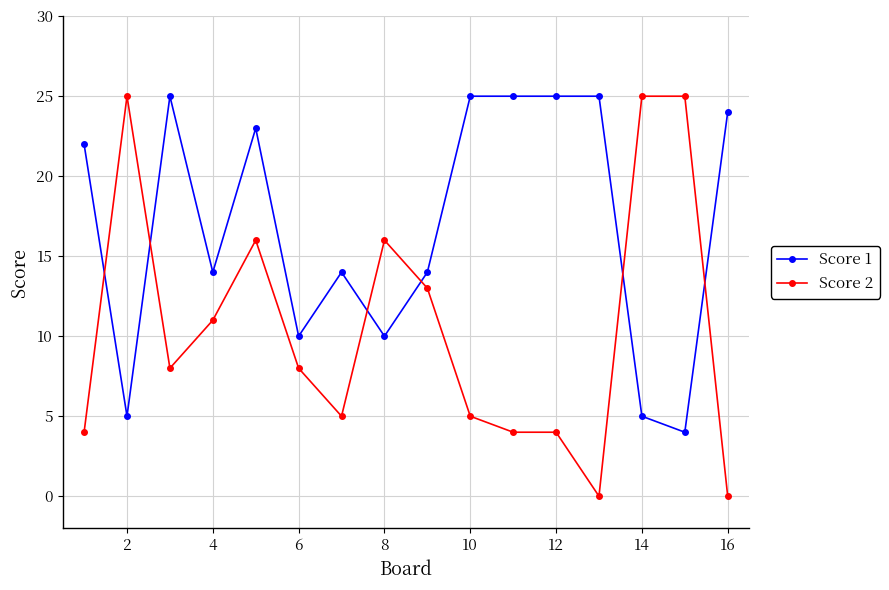

List the series in order of their overall mean, lowest first.

Score 2, Score 1